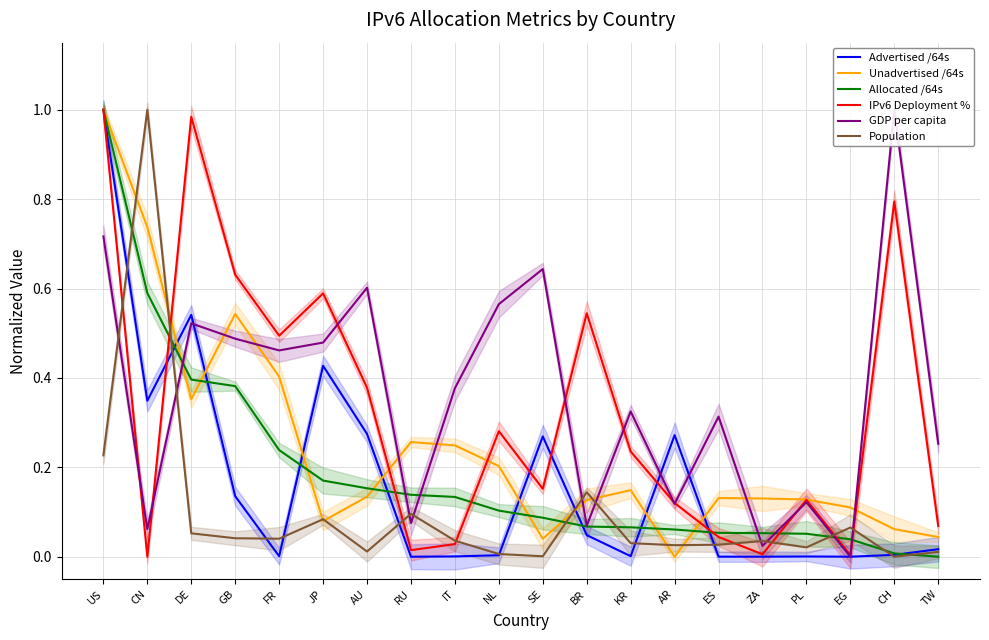

Is it true that Population equals 0.0 at ZA?

False